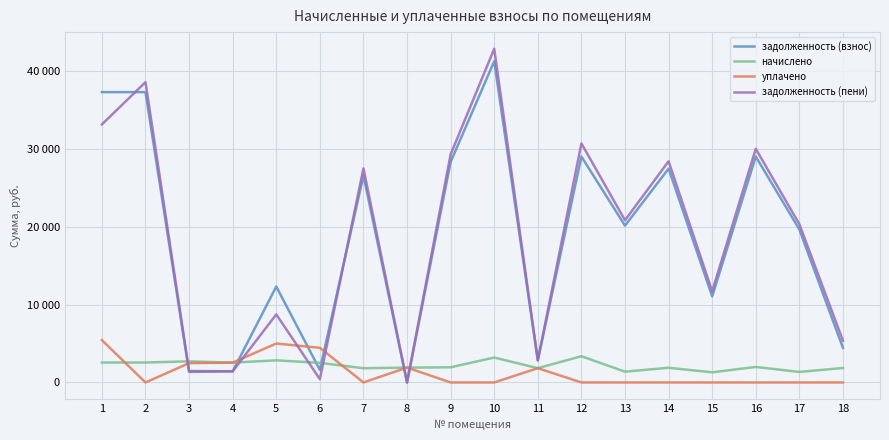

What are all the series names shown in the legend?

задолженность (взнос), начислено, уплачено, задолженность (пени)